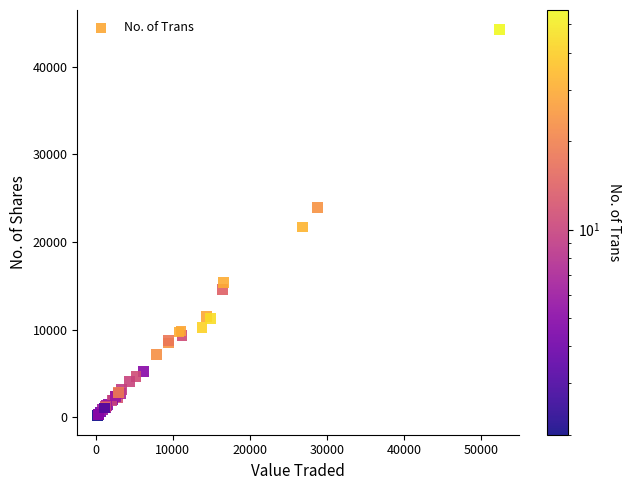

What Y value in the scatter plot is closest to 22237?

21712